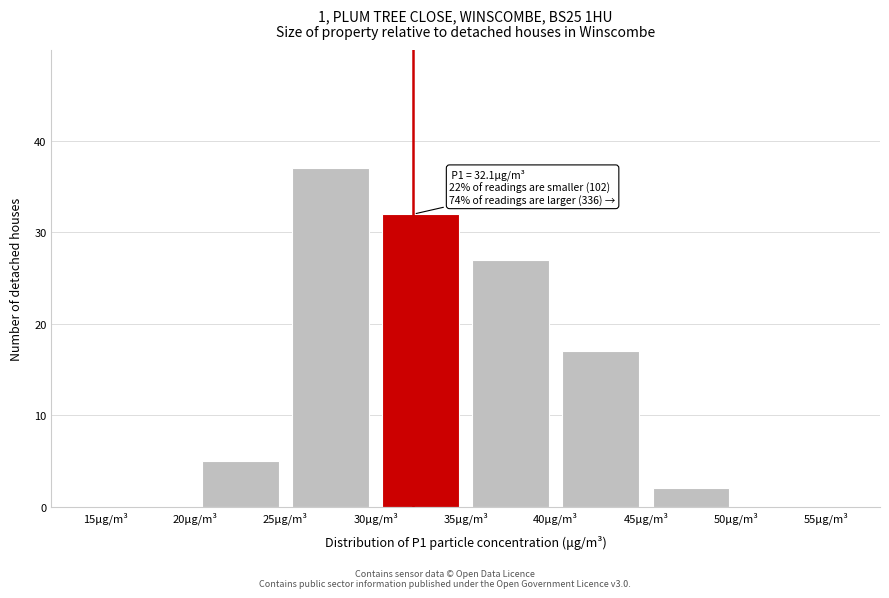

Over which range of the x-axis is the bar tallest?

25 to 30